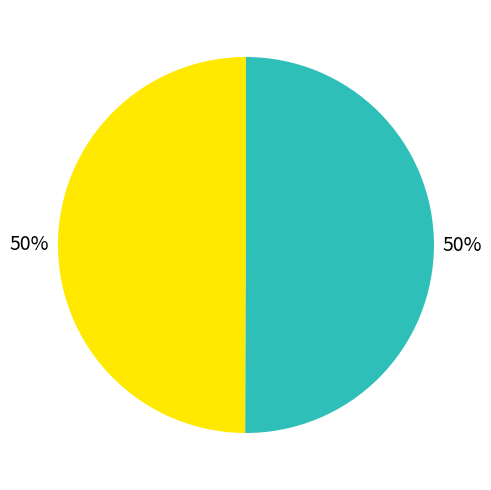

To the nearest percent, what is the average slice percentage?

50%